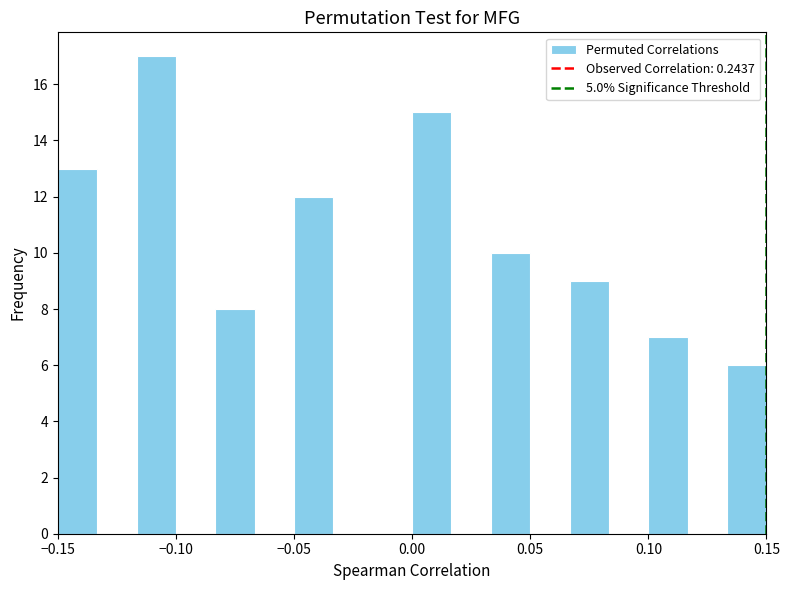

Around what value on the x-axis is the tallest bar? Give the approximate position of its centre, as read against the axis.

-0.110